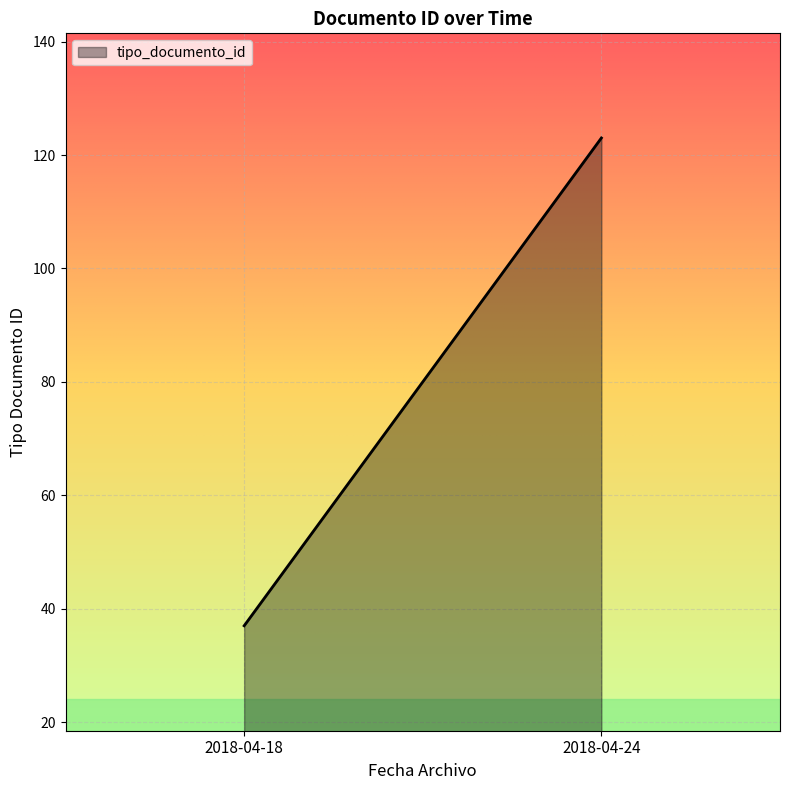

List the labels in order of value, largest first.

2018-04-24, 2018-04-18